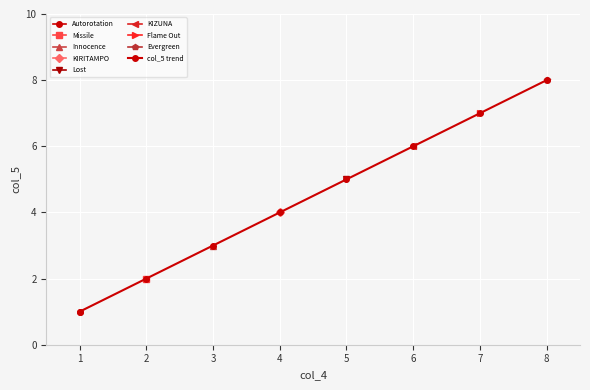

True or false: the data shows 1 at 4.

False